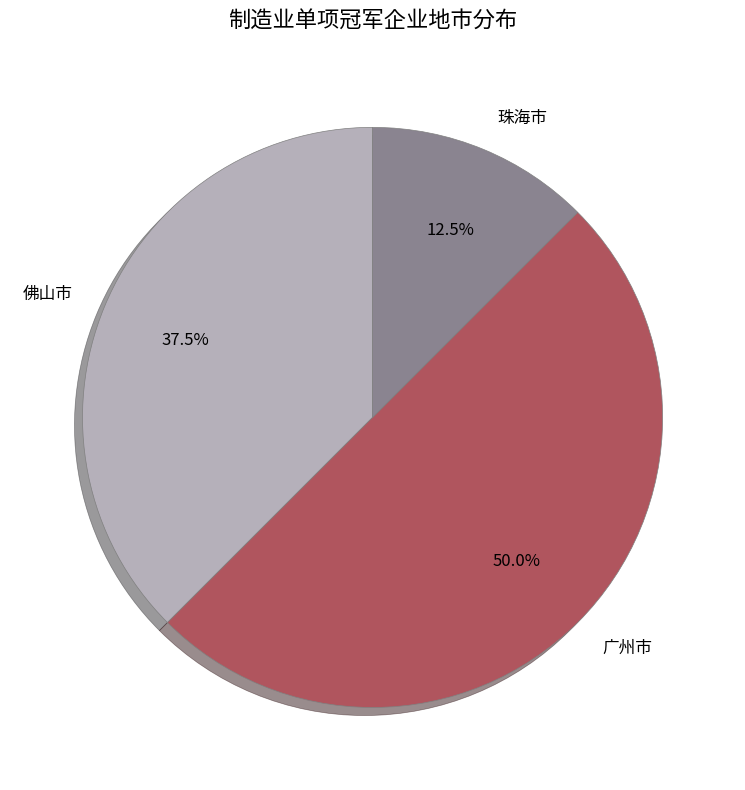

To the nearest percent, what percentage of the pie is 广州市?

50%